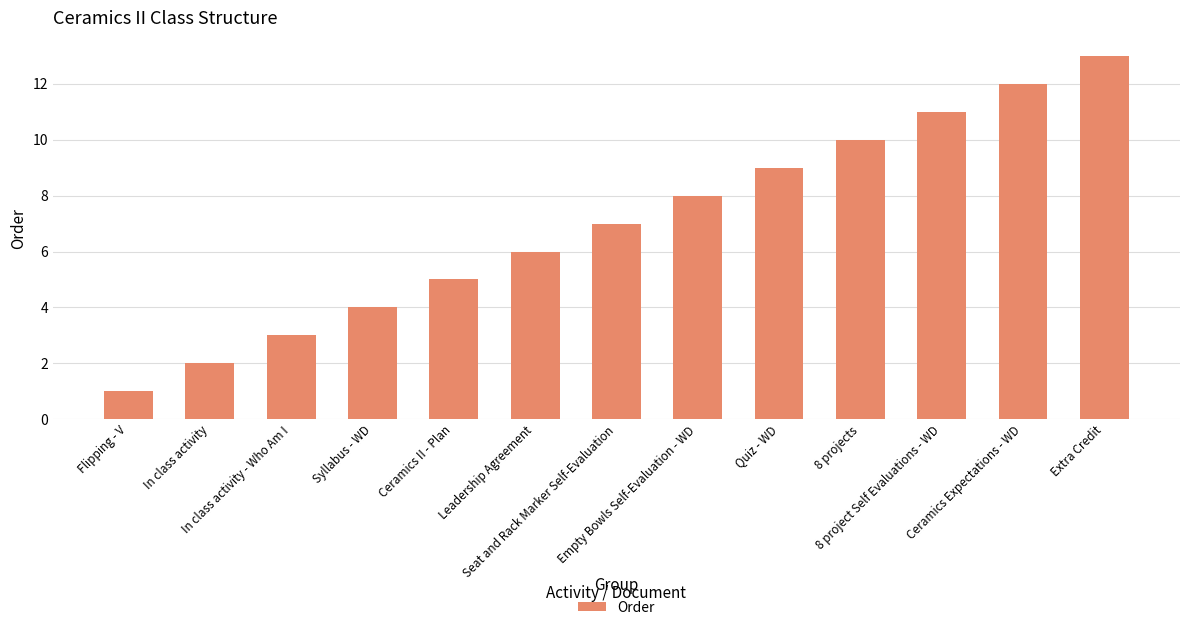

Between In class activity and 8 projects, which is larger?

8 projects